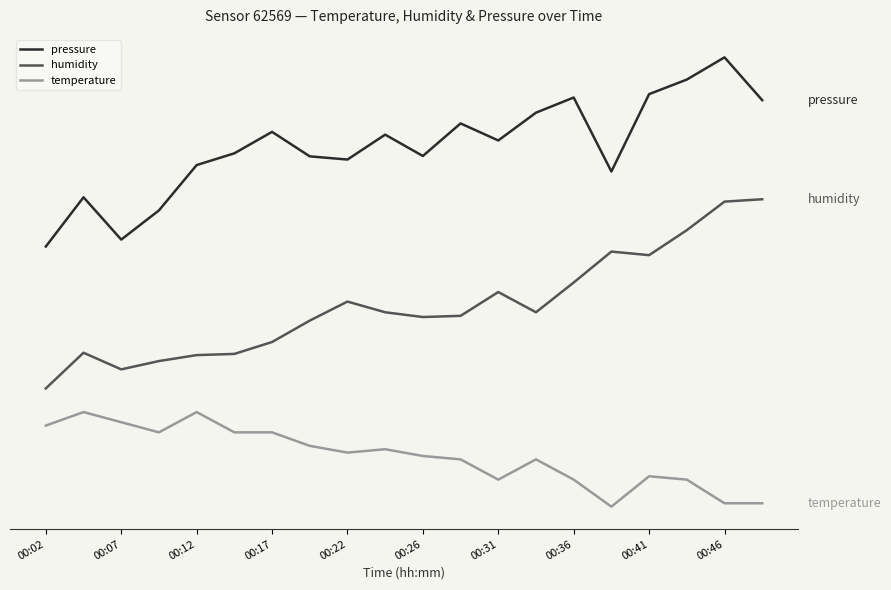

True or false: humidity and pressure intersect in this chart.

False